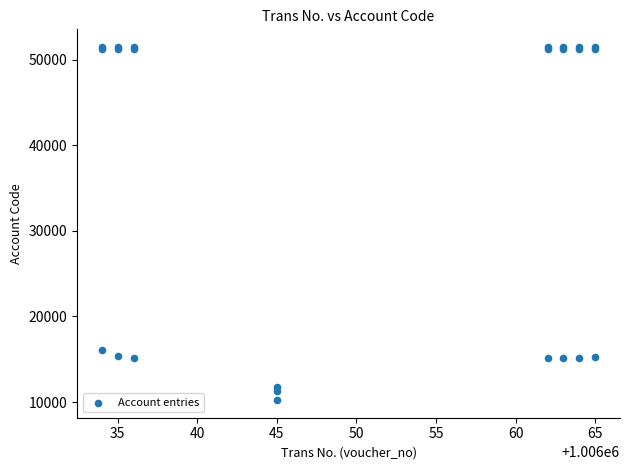

What Y value in the scatter plot is closest to 30863?

16133